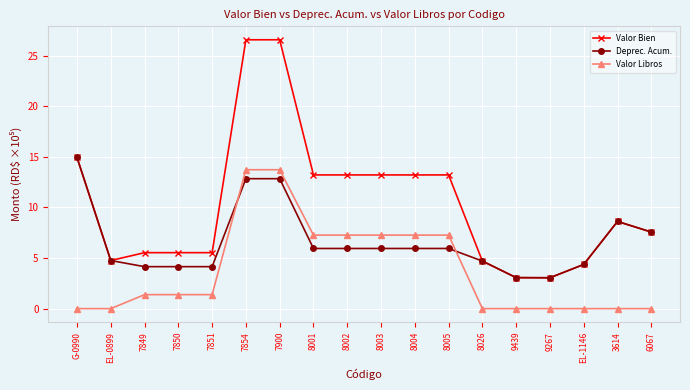

Is it true that Valor Libros equals 10.1 at 8004?

False